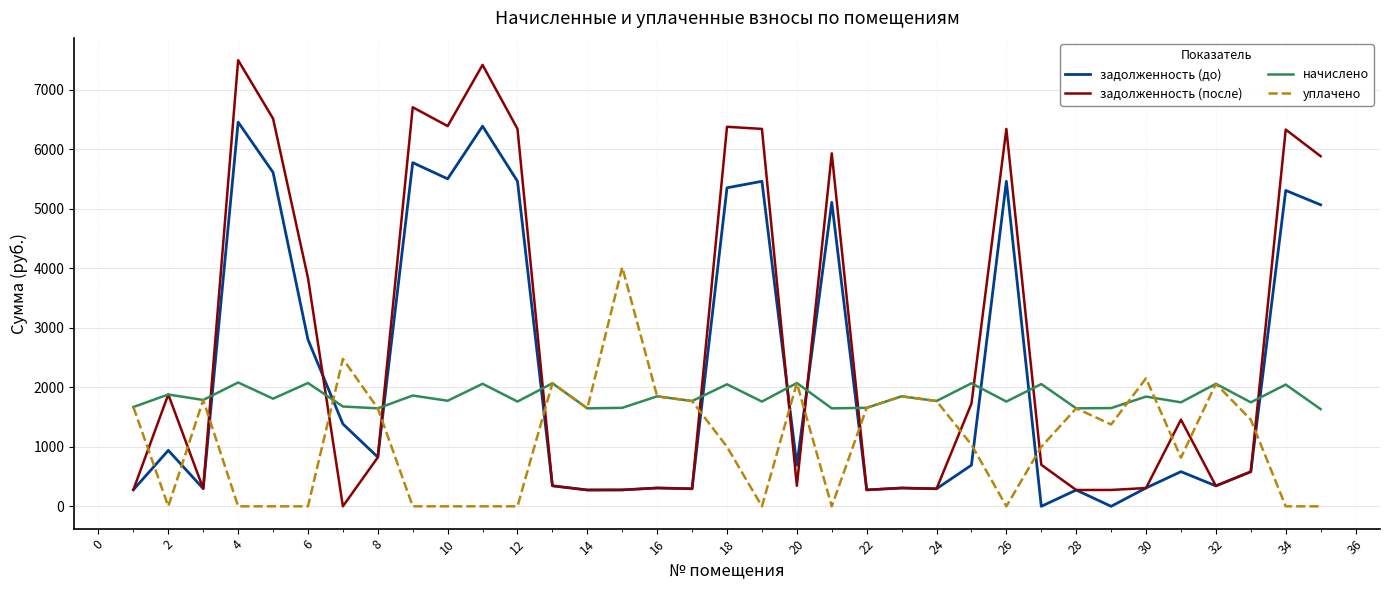

At how many categories does at least one series exceed 4543?

12